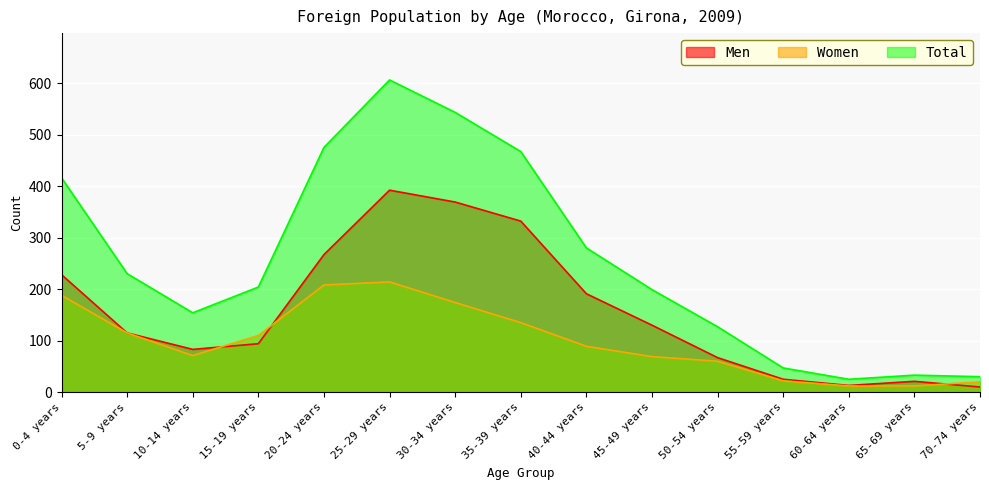

Is it true that Men equals 13 at 60-64 years?

True